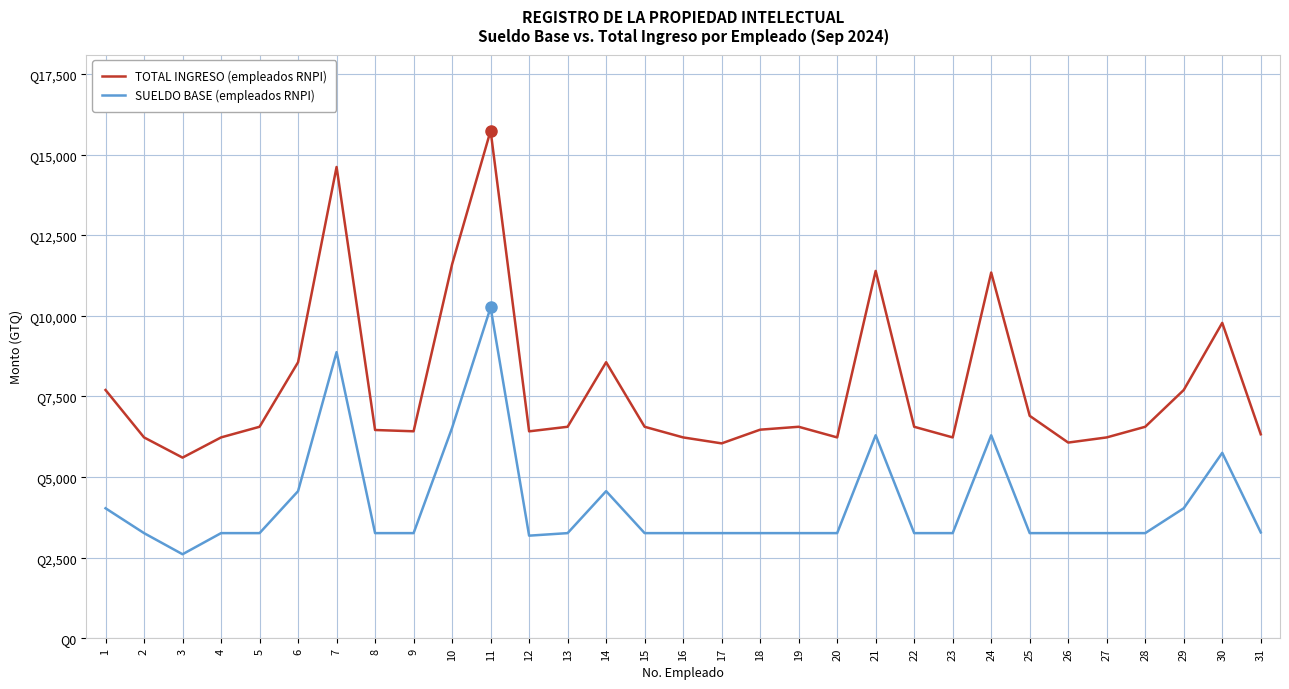

Reading left to right, what are all the values shown in this chart?

TOTAL INGRESO (empleados RNPI): 1=7699.0	2=6228.6	3=5602.1	4=6228.6	5=6558.6	6=8560.9	7=14616.6	8=6458.6	9=6418.6	10=11597.8	11=15742.3	12=6417.0	13=6558.6	14=8560.9	15=6558.6	16=6228.6	17=6043.6	18=6468.6	19=6558.6	20=6228.6	21=11392.5	22=6558.6	23=6228.6	24=11342.5	25=6897.6	26=6068.6	27=6228.6	28=6558.6	29=7699.0	30=9781.5	31=6326.1
SUELDO BASE (empleados RNPI): 1=4031.0	2=3260.0	3=2605.0	4=3260.0	5=3260.0	6=4562.0	7=8873.0	8=3260.0	9=3260.0	10=6525.0	11=10259.0	12=3181.0	13=3260.0	14=4562.0	15=3260.0	16=3260.0	17=3260.0	18=3260.0	19=3260.0	20=3260.0	21=6295.0	22=3260.0	23=3260.0	24=6295.0	25=3260.0	26=3260.0	27=3260.0	28=3260.0	29=4031.0	30=5750.0	31=3282.0